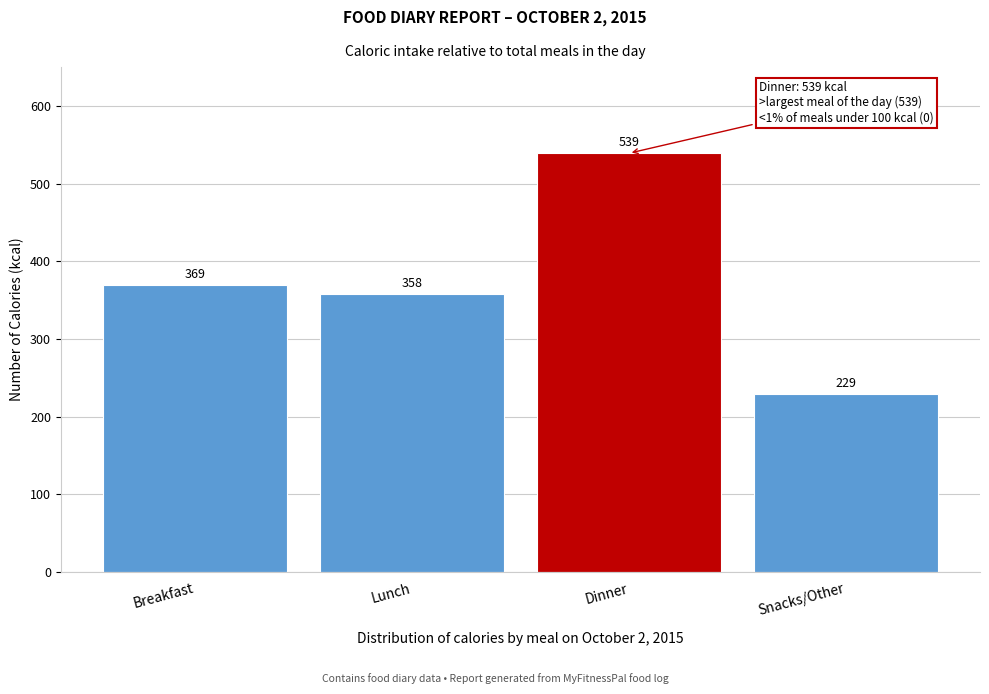

Reading left to right, list all the values displayed in this chart.

369	358	539	229